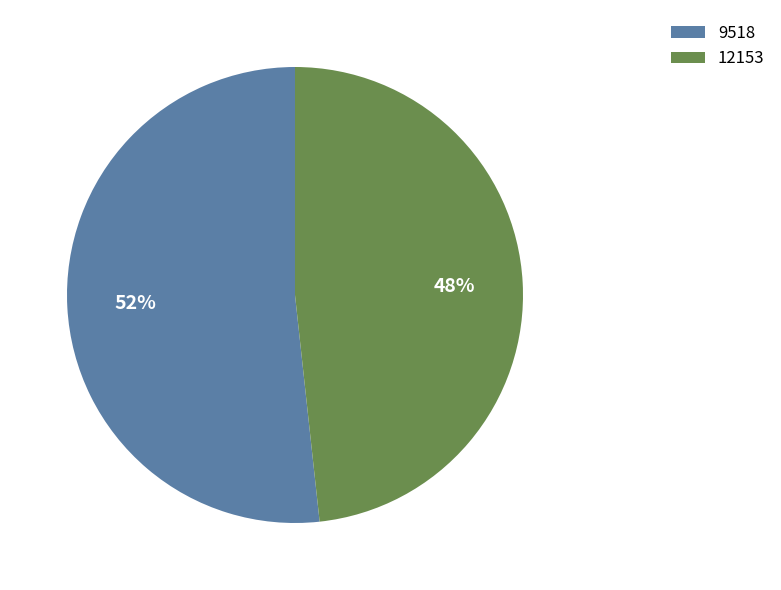

To the nearest percent, what portion does 12153 represent?

48%